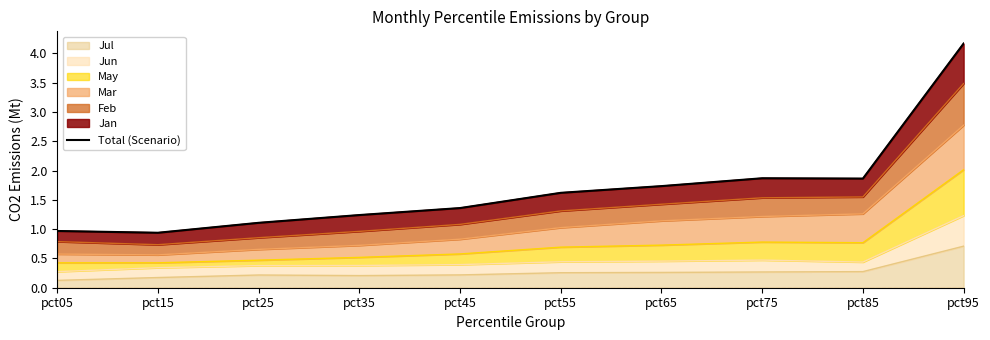

Approximately how many times larger is the value at pct95 compared to pct65?

2.4